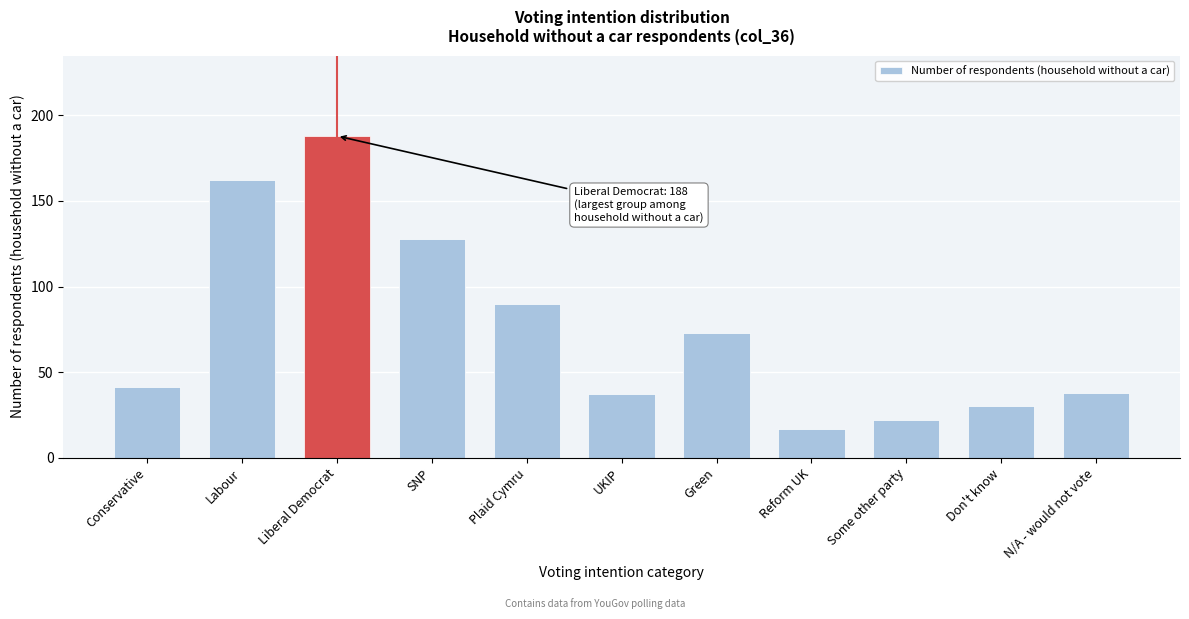

Reading right to left, what are all the values shown in this chart?

N/A - would not vote=38	Don't know=30	Some other party=22	Reform UK=17	Green=73	UKIP=37	Plaid Cymru=90	SNP=128	Liberal Democrat=188	Labour=162	Conservative=41